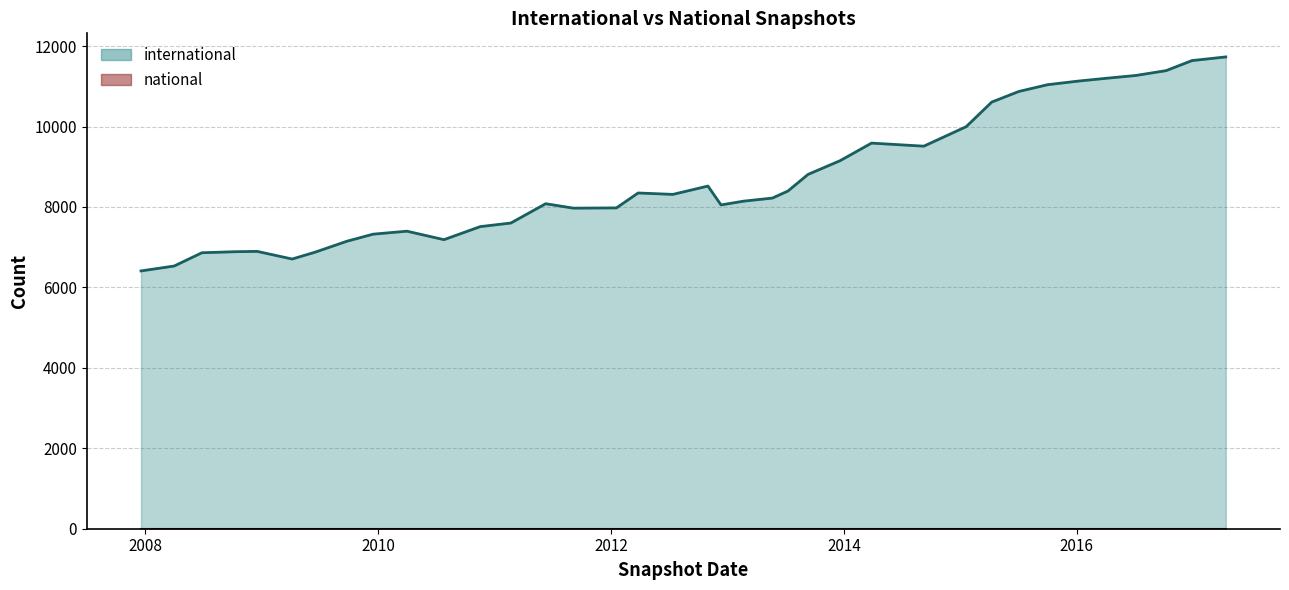

Does the chart have visible grid lines?

Yes